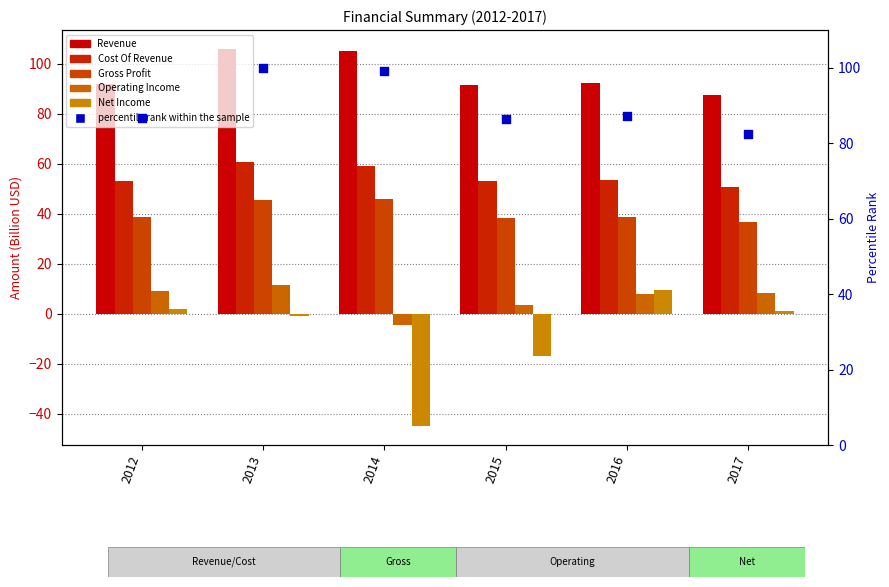

Which series has the largest total across all categories?

Revenue